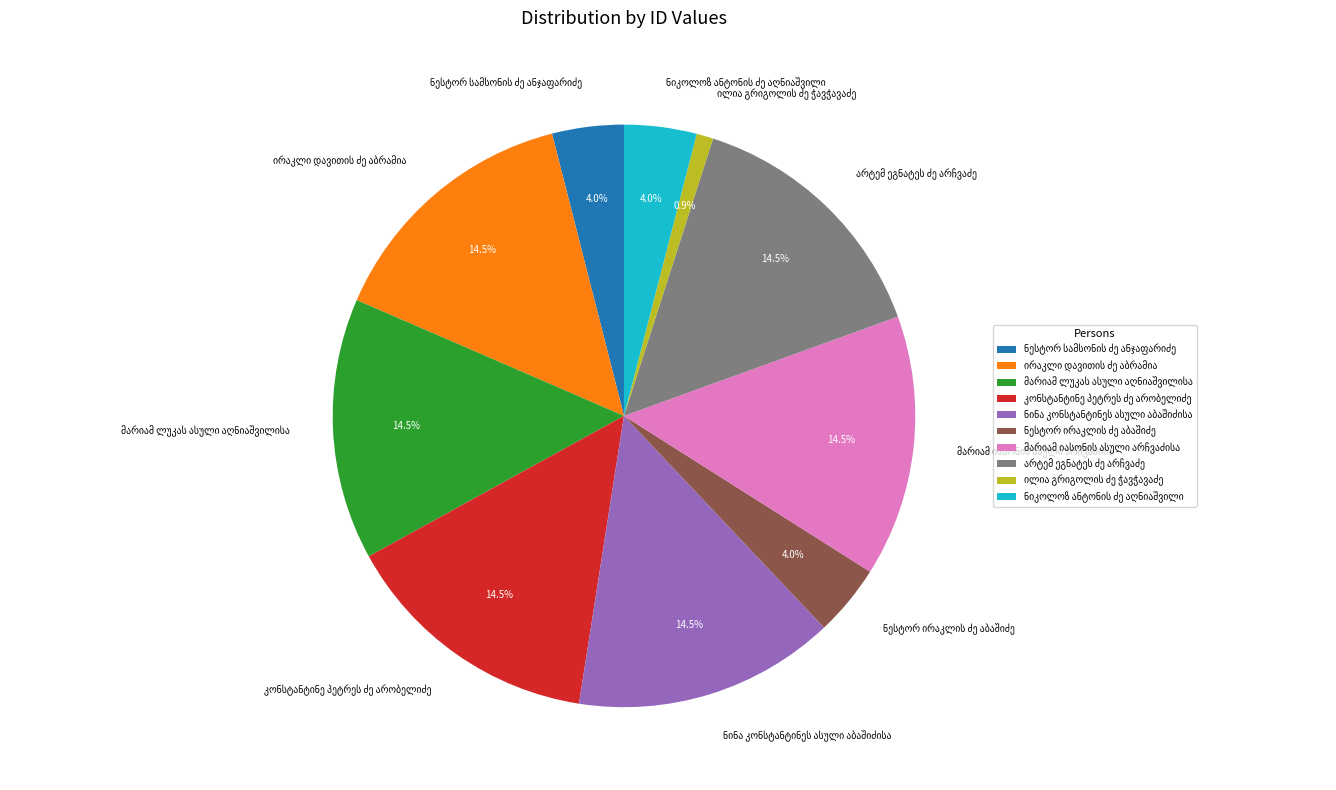

Is there a majority slice in this chart?

No